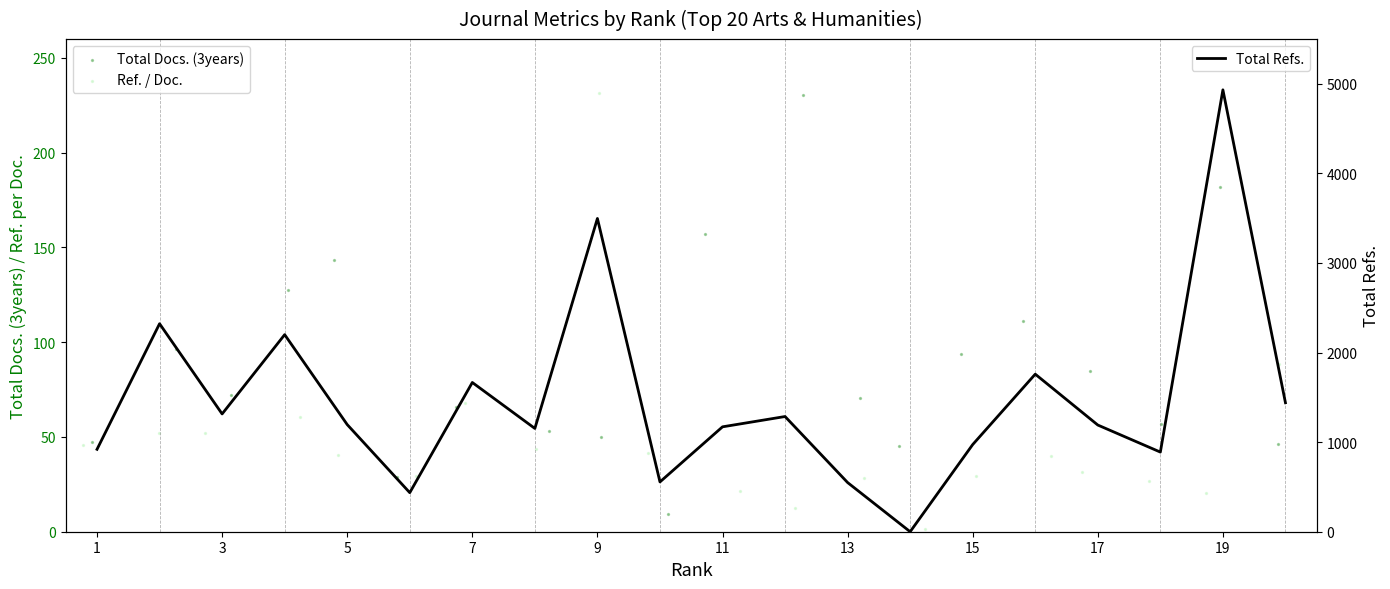

At how many categories does at least one series exceed 575?

16